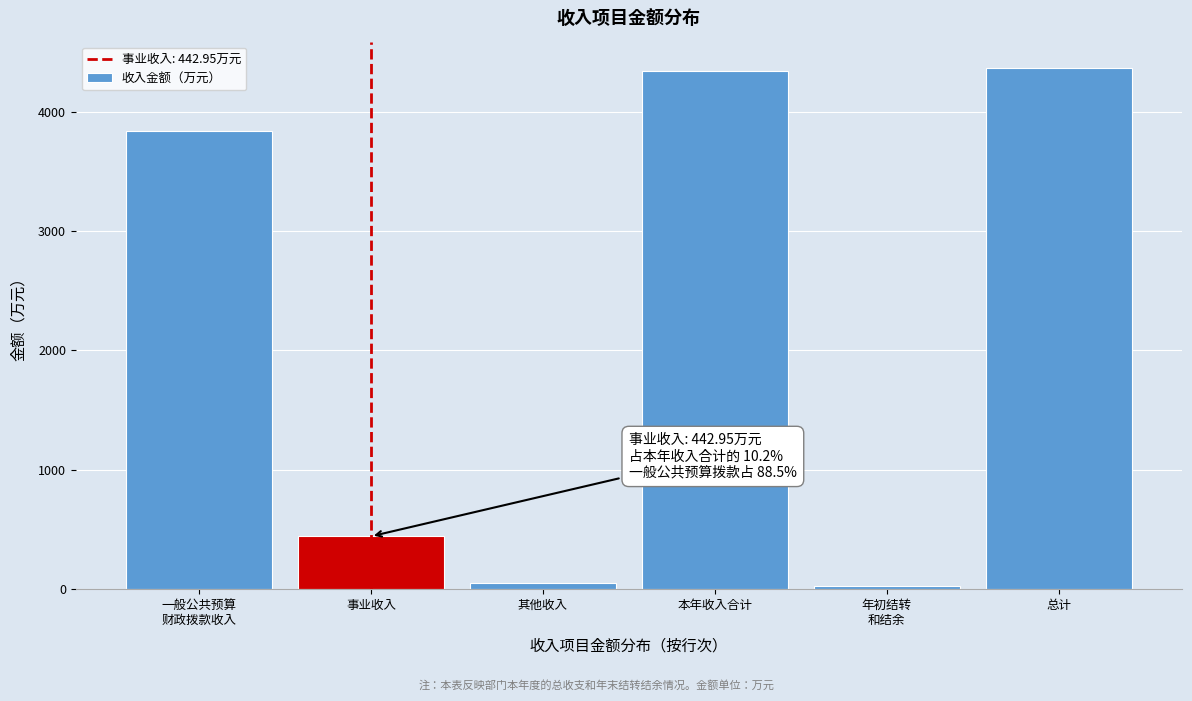

The value at 本年收入合计 is 1407.3. True or false?

False